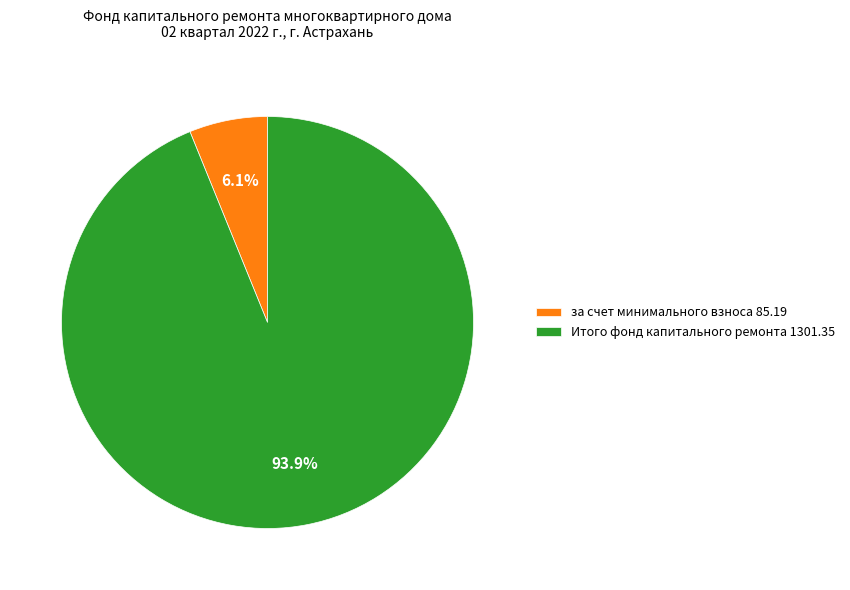

Rank the categories by value from lowest to highest.

за счет минимального взноса 85.19, Итого фонд капитального ремонта 1301.35